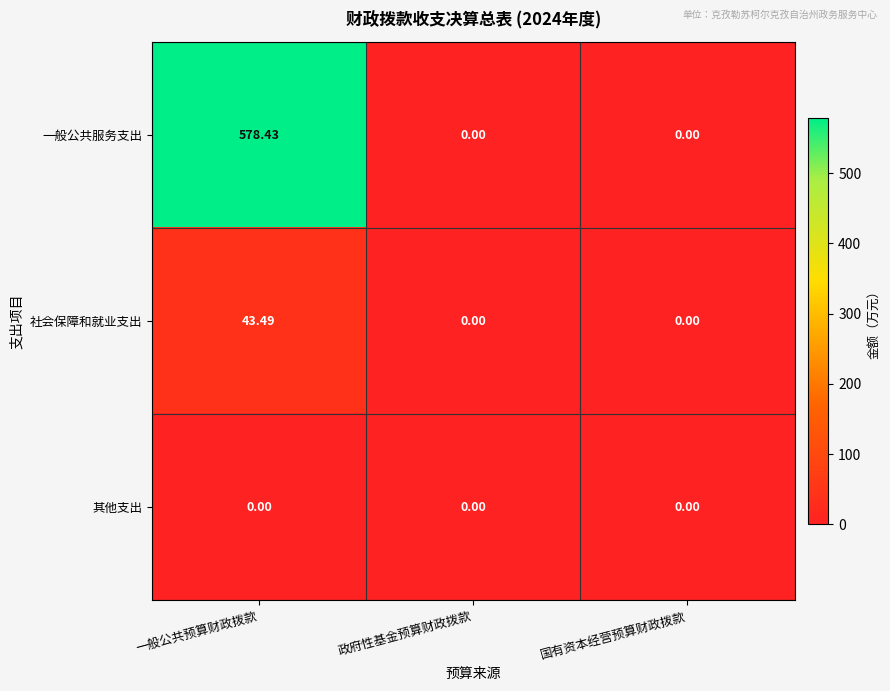

Which label corresponds to the largest value in the chart?

一般公共预算财政拨款